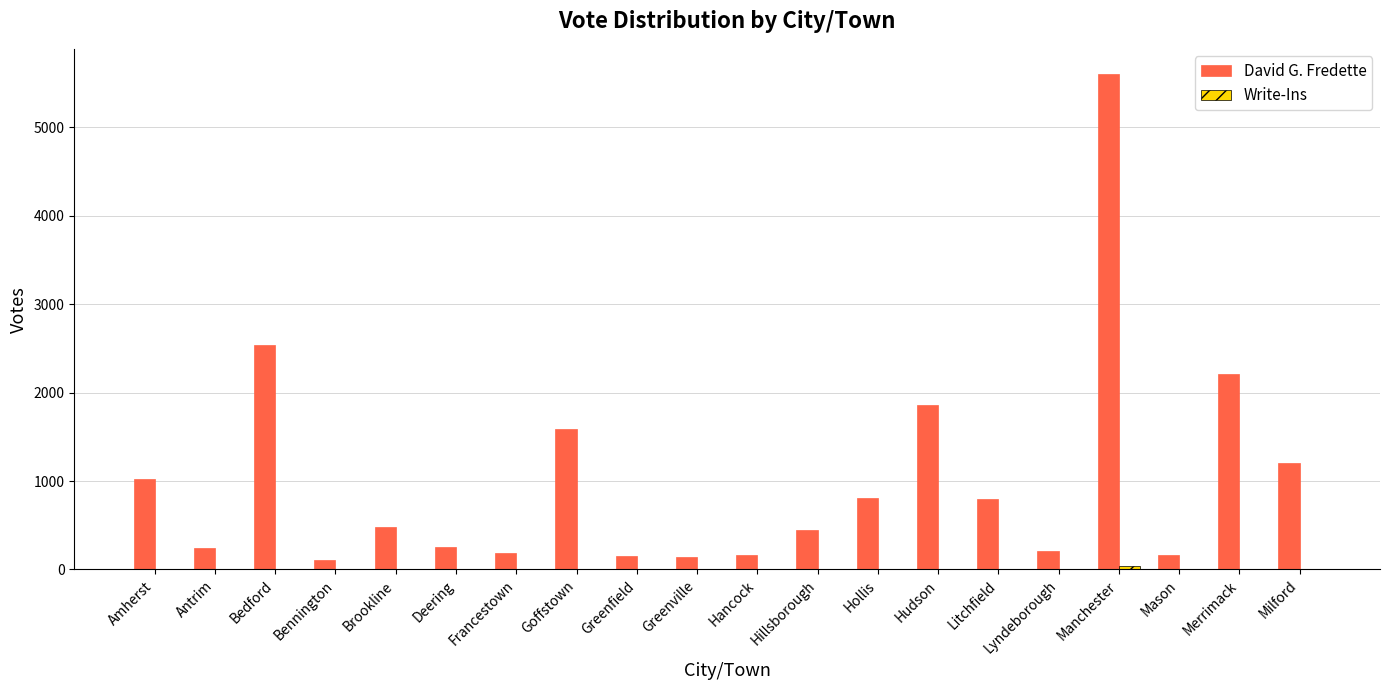

Which series changed the most between Manchester and Milford?

David G. Fredette